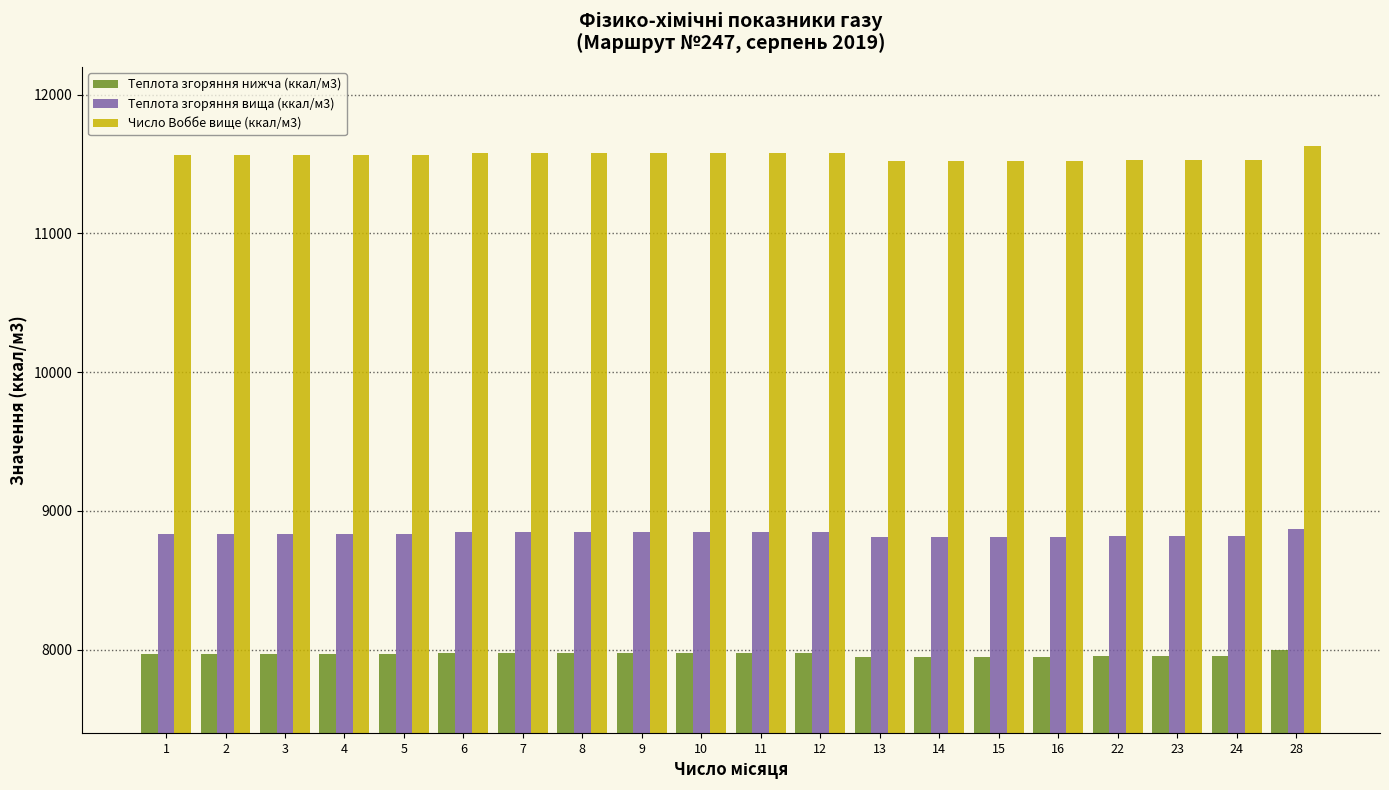

What are all the series names shown in the legend?

Теплота згоряння нижча (ккал/м3), Теплота згоряння вища (ккал/м3), Число Воббе вище (ккал/м3)